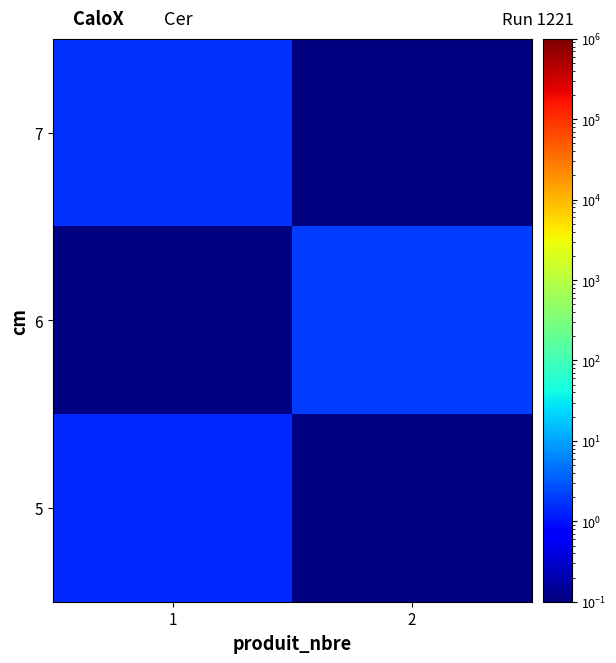

How many series are shown in this chart?

3